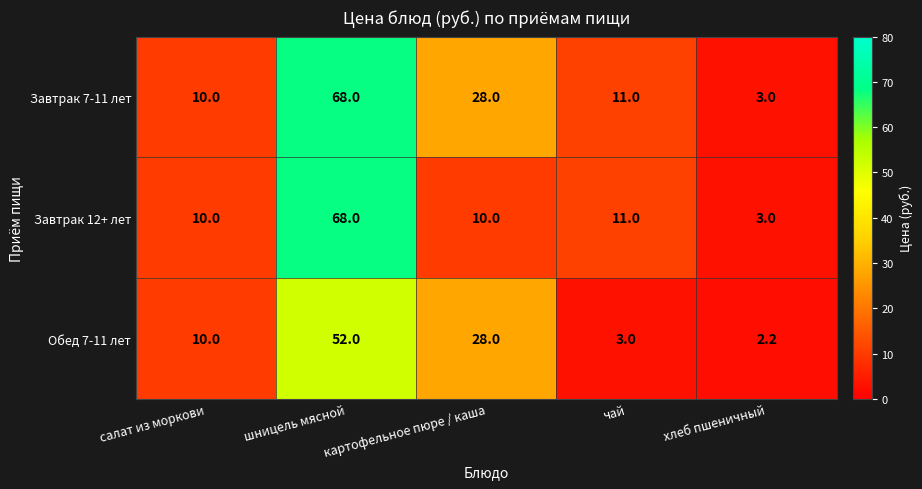

What is the total value across all series at чай?

25.0